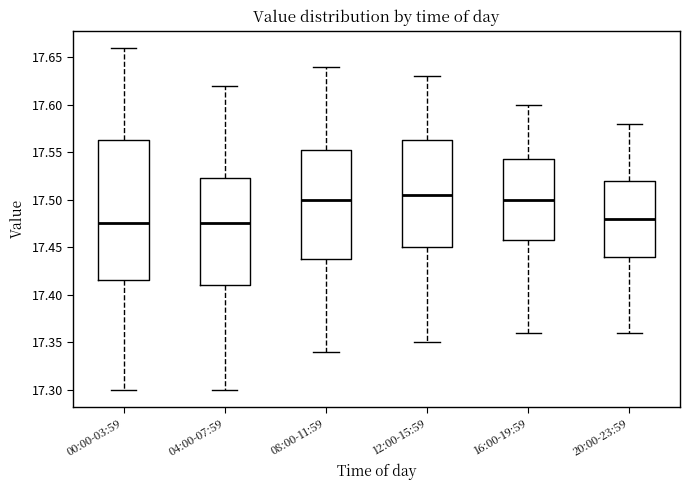

Reading left to right, read every box against the y-axis: the position of its median line, the range the box covers, and the ends of its whiskers. The values are not printed on the chart, so give them approximately, as read against the axis.

00:00-03:59: median 17.475, box 17.415 to 17.565, whiskers 17.300 to 17.660
04:00-07:59: median 17.475, box 17.410 to 17.525, whiskers 17.300 to 17.620
08:00-11:59: median 17.500, box 17.440 to 17.555, whiskers 17.340 to 17.640
12:00-15:59: median 17.505, box 17.450 to 17.565, whiskers 17.350 to 17.630
16:00-19:59: median 17.500, box 17.460 to 17.545, whiskers 17.360 to 17.600
20:00-23:59: median 17.480, box 17.440 to 17.520, whiskers 17.360 to 17.580